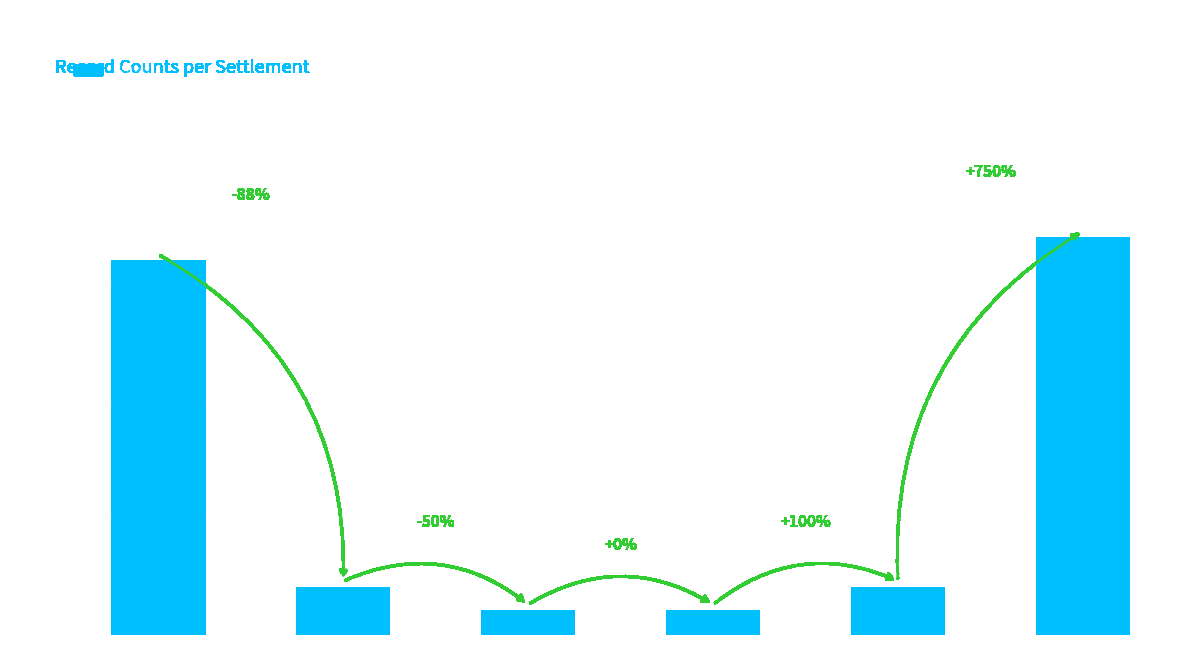

How many values are below 2?

2